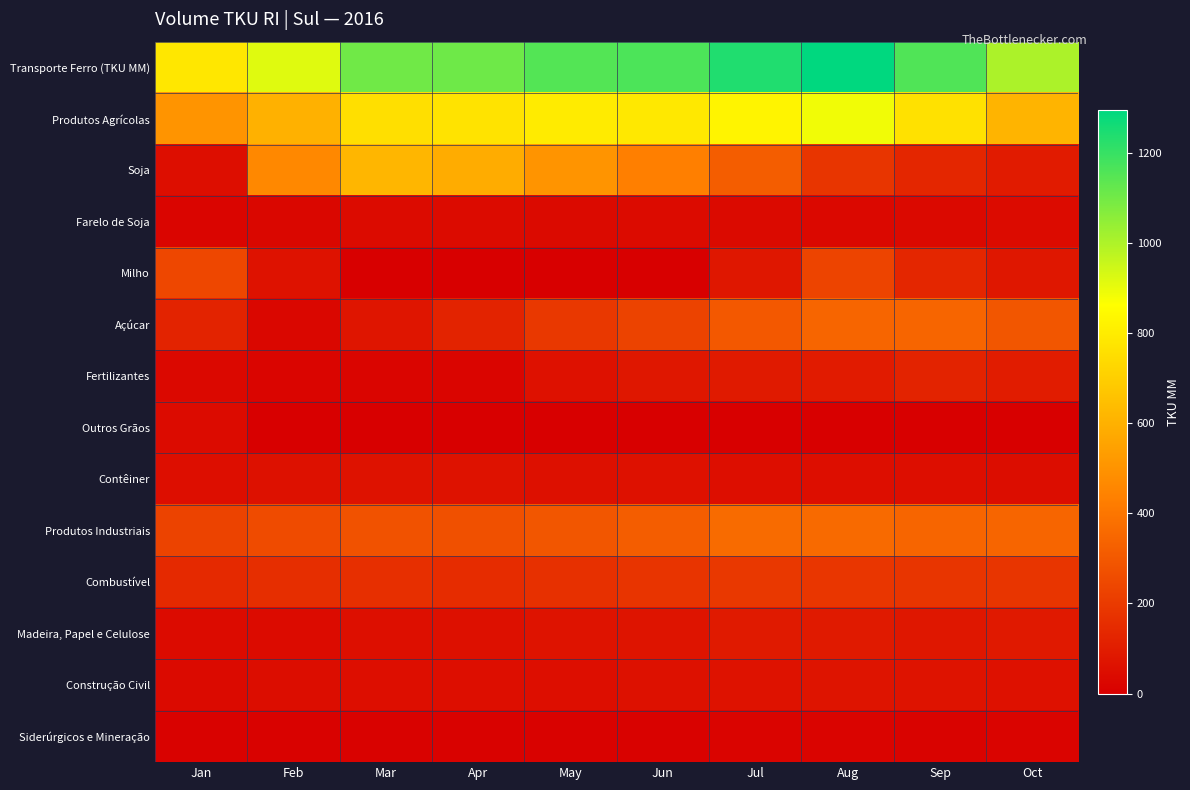

Which series has the largest total across all categories?

Transporte Ferro (TKU MM)